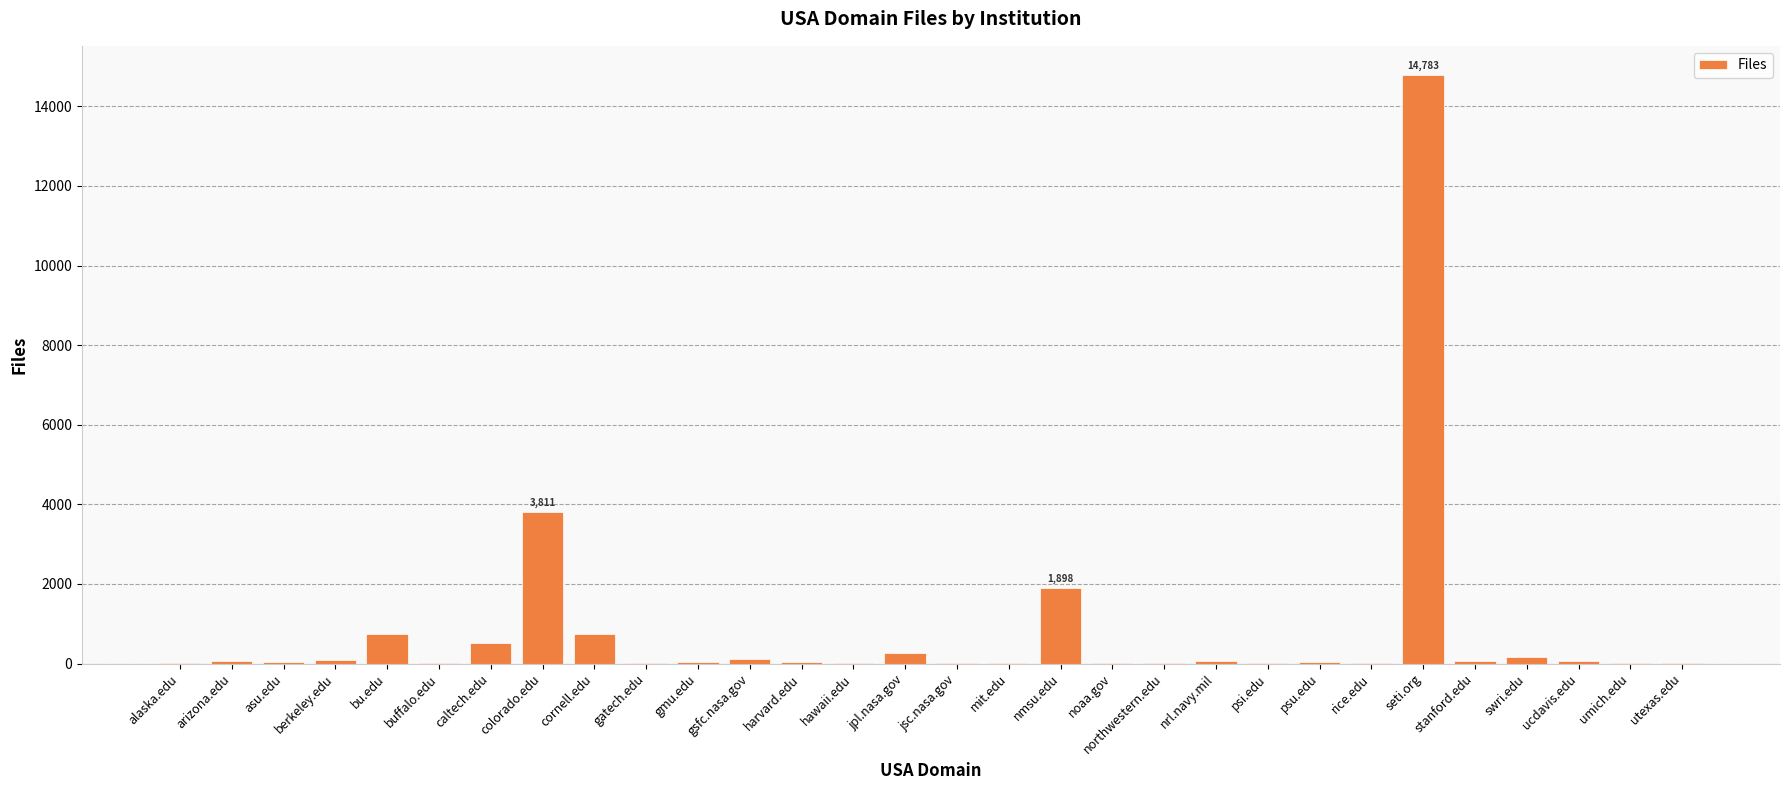

The chart shows a value of 220 at cornell.edu. True or false?

False